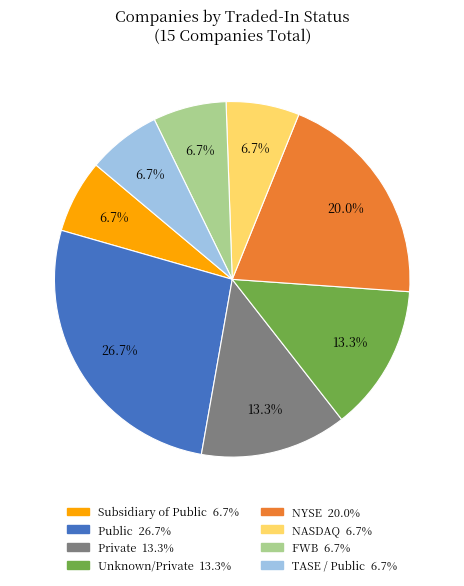

Count the number of slices in the pie.

8